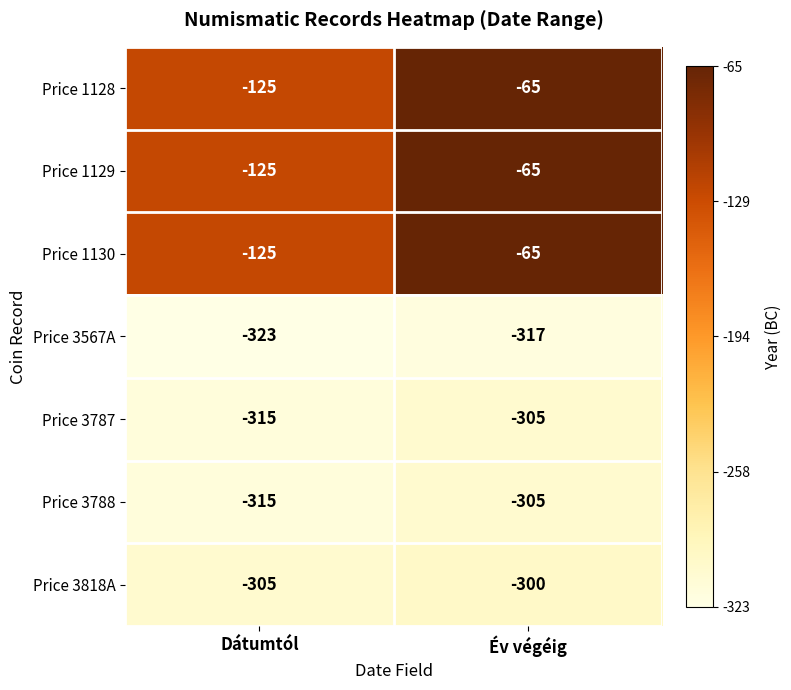

At which category is the sum across all series the highest?

Év végéig